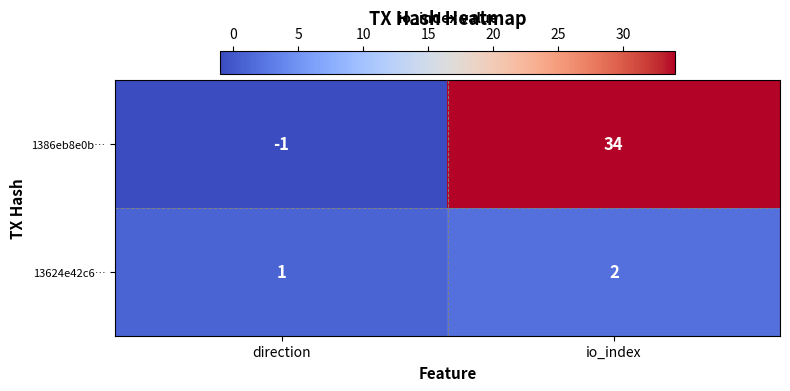

What is the sum of the 13624e42c6… values at direction and io_index?

3